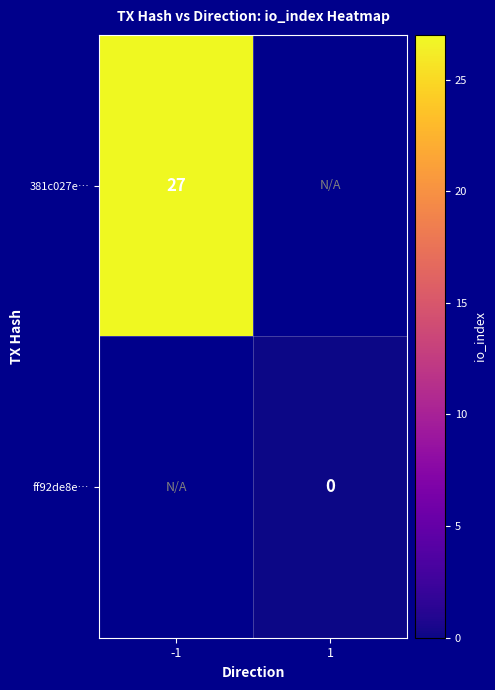

True or false: 381c027e… has a value of 10 at -1.

False